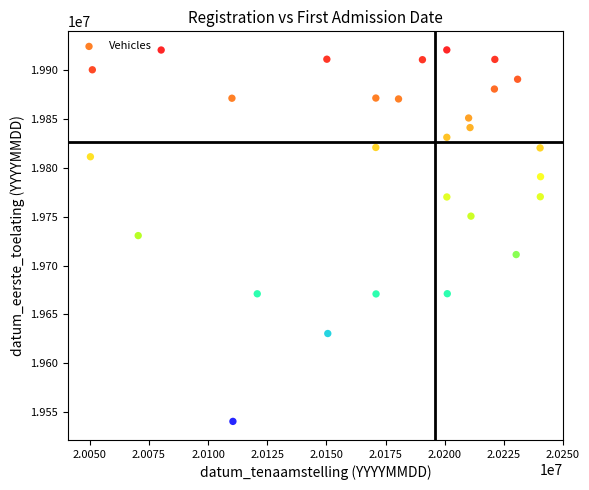

What is the range of Y values (max minus min)?

379707